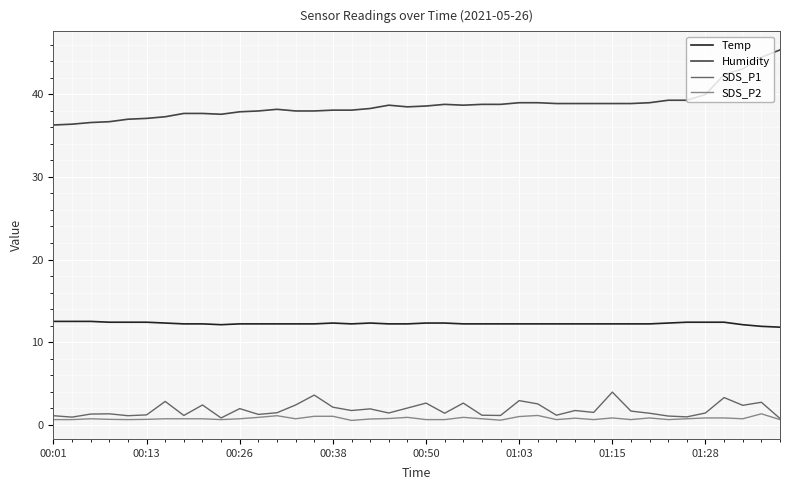

Rank the series by their maximum value, from highest to lowest.

Humidity, Temp, SDS_P1, SDS_P2